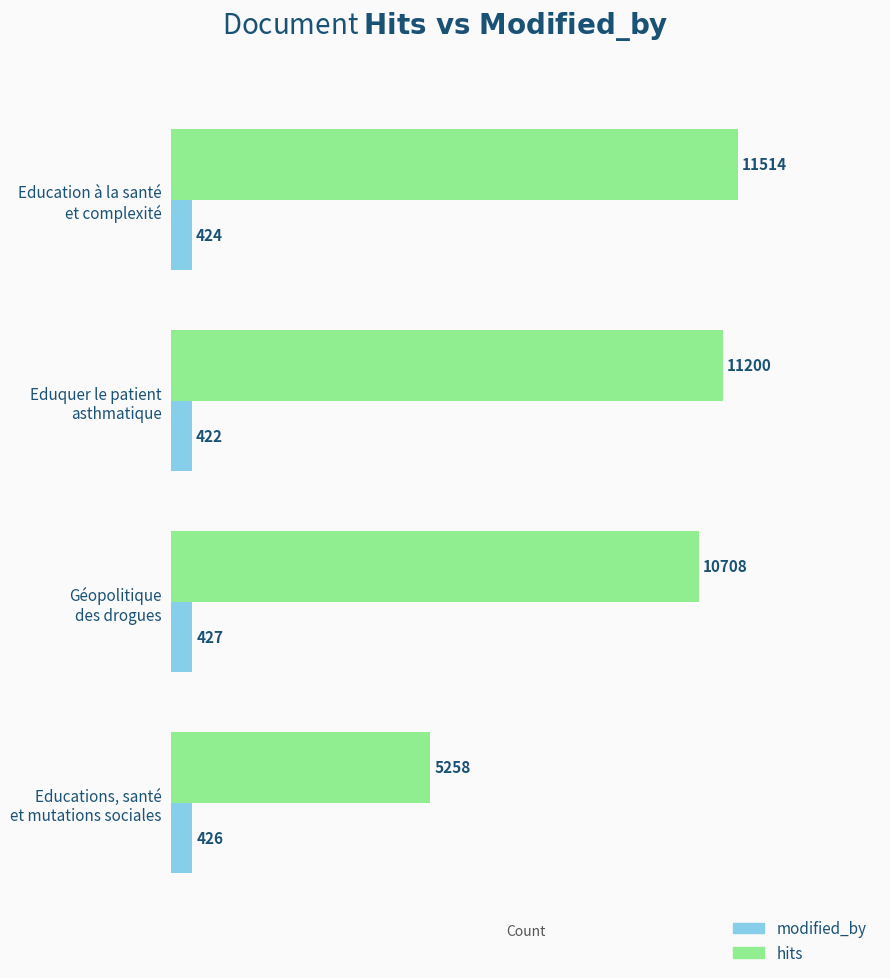

What is the smallest value displayed?

422